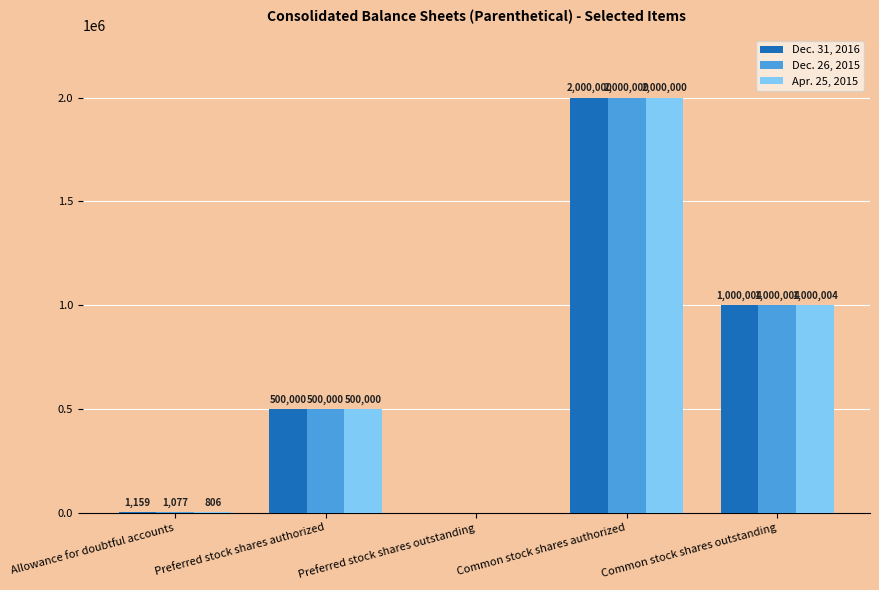

What is the sum of all Dec. 31, 2016 values?

3501163